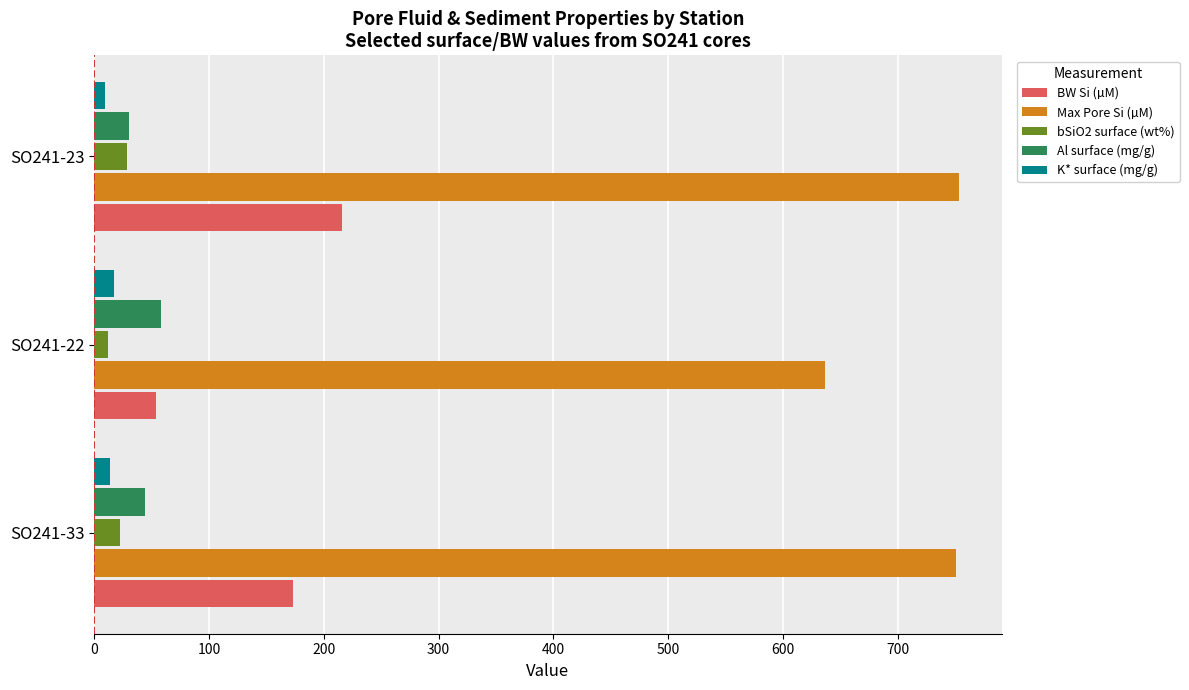

What is the lowest value of the Al surface (mg/g) series?

30.3